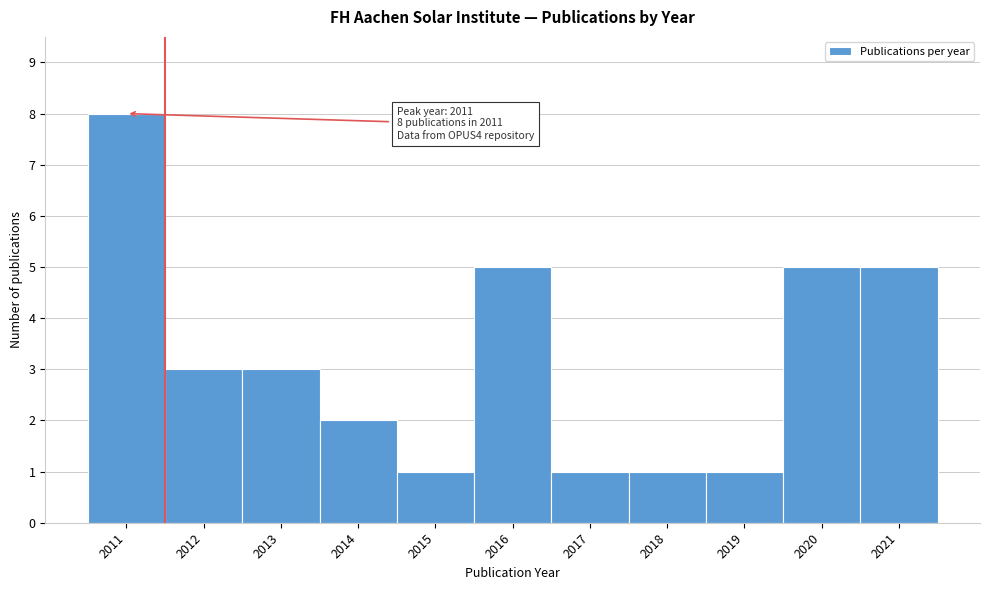

Over which range of the x-axis is the bar tallest?

2010.5 to 2011.5